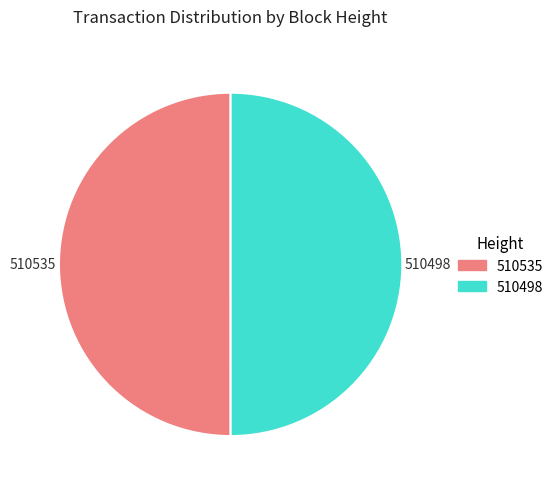

True or false: 510535 accounts for 50% of the total.

True